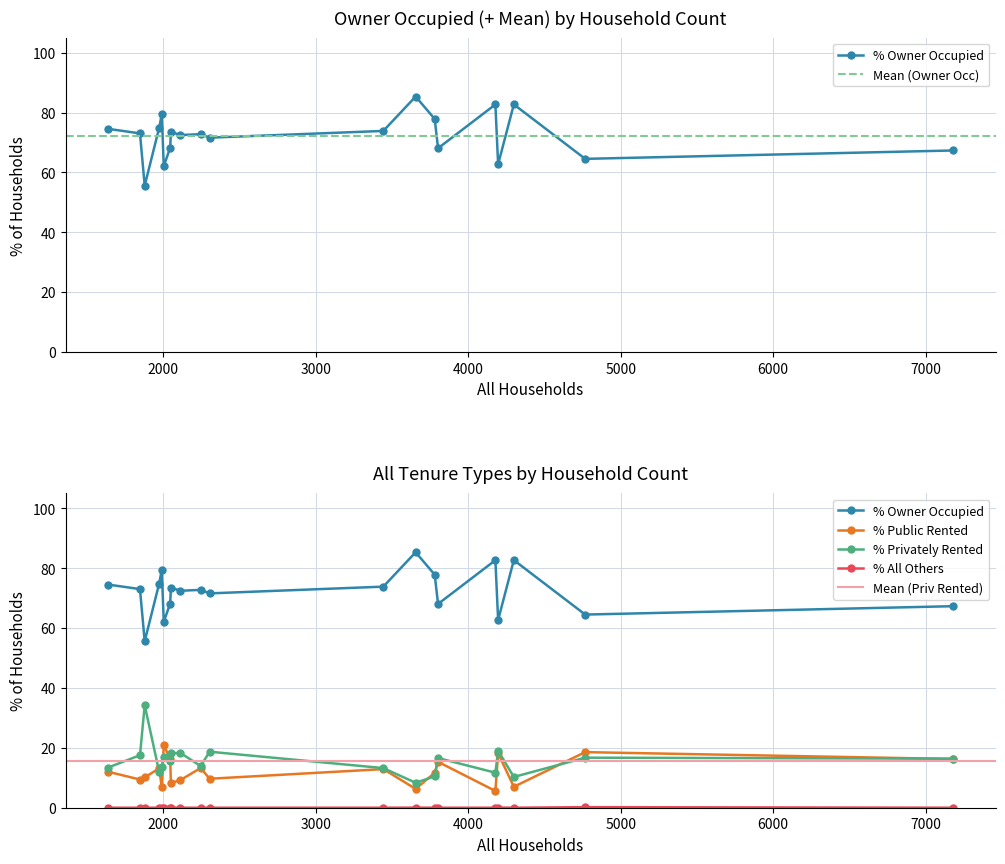

True or false: % All Others and % Public Rented cross at least once.

False